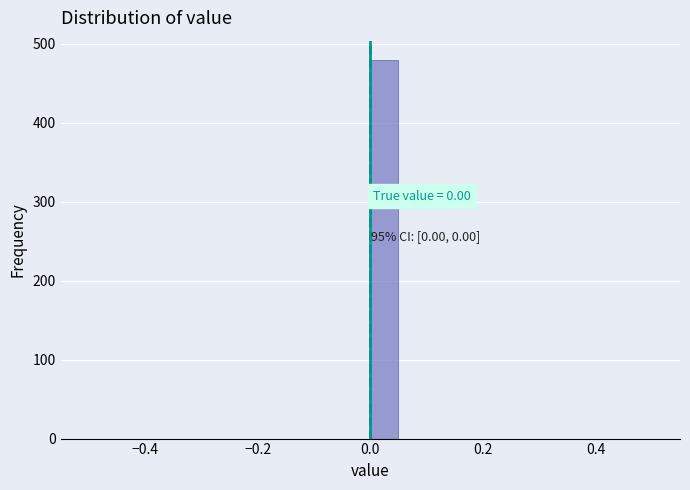

Read against the x-axis, roughly where is the centre of the tallest bar?

0.02